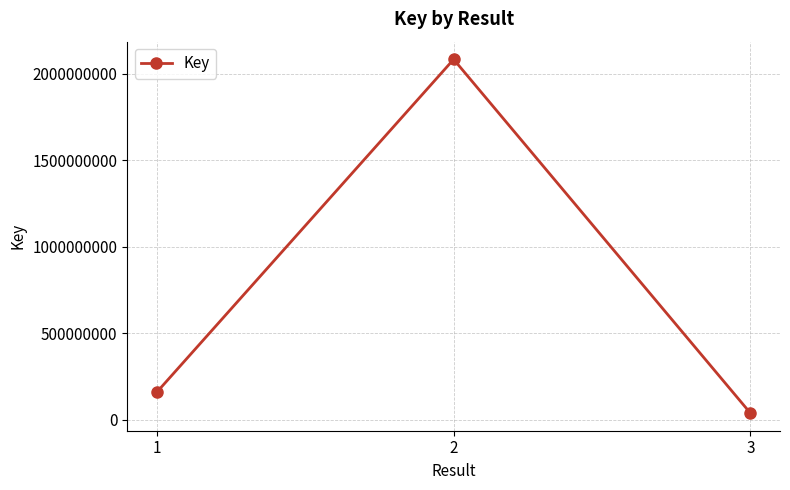

How many lines are shown in the chart?

1